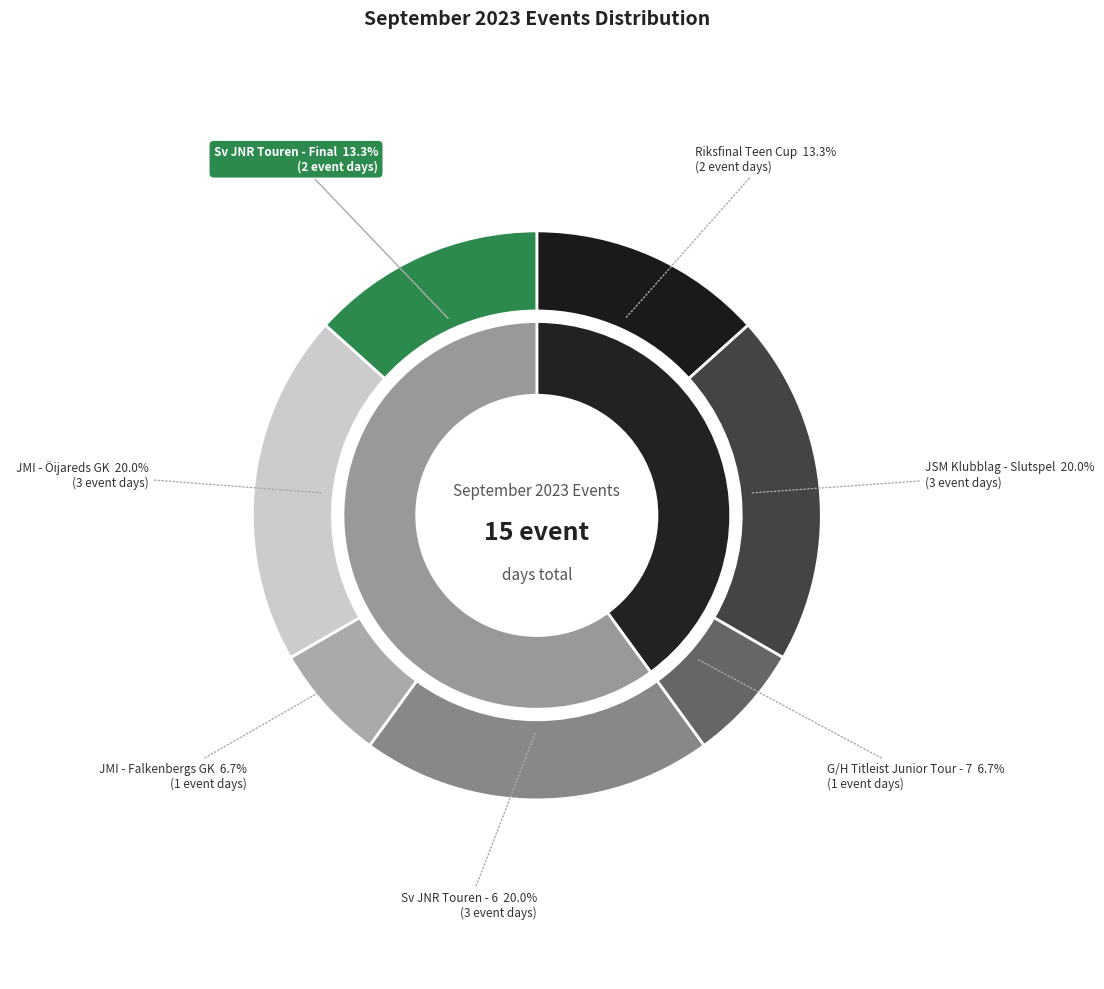

To the nearest percent, what is the difference between the JMI - Öijareds GK and JMI - Falkenbergs GK slice percentages?

13%